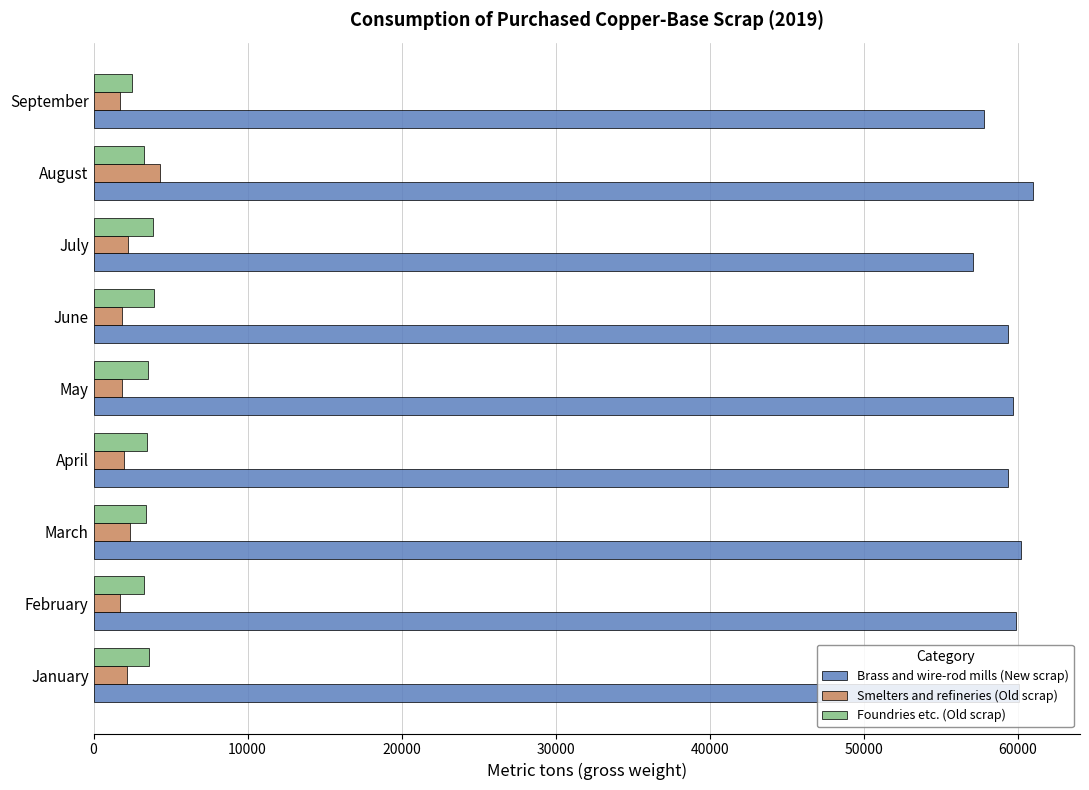

What is the spread (max minus min) of values at September?

56070